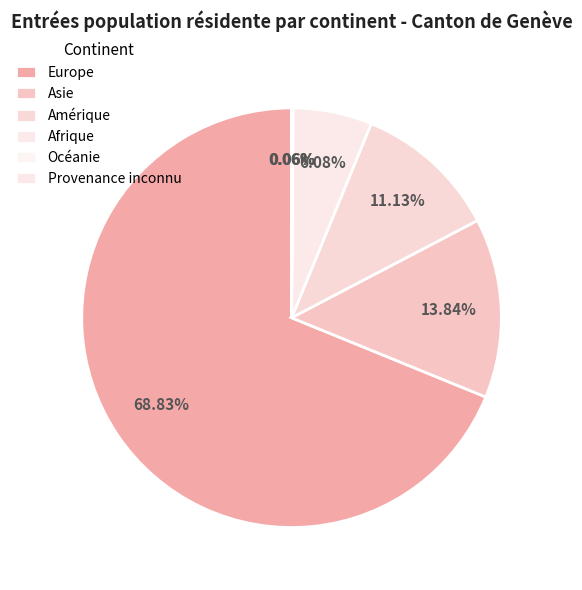

What is the majority slice?

Europe